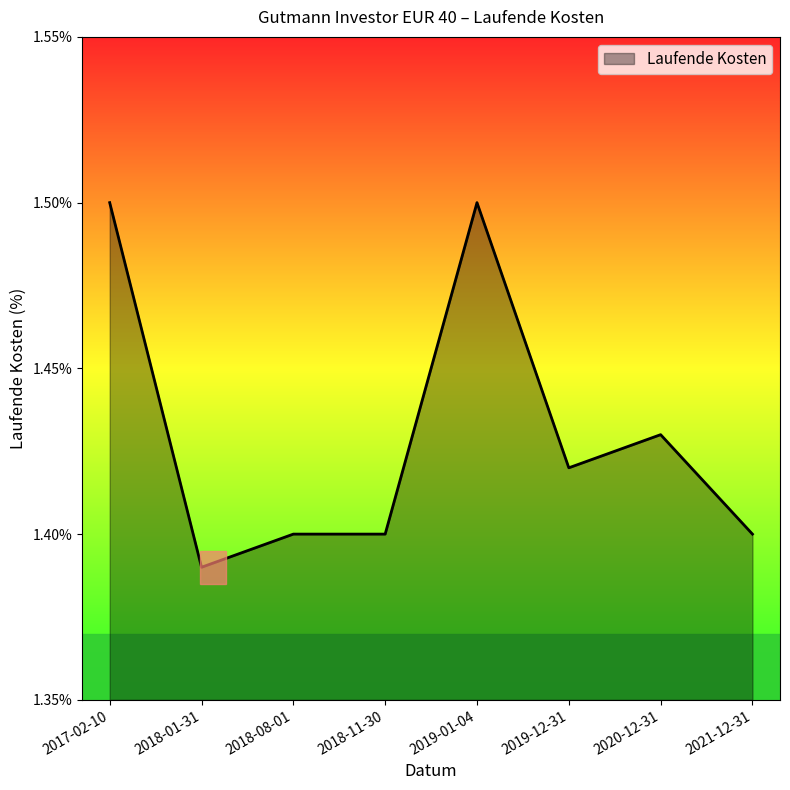

What is the ratio of the value at 2021-12-31 to the value at 2019-12-31?

1.0